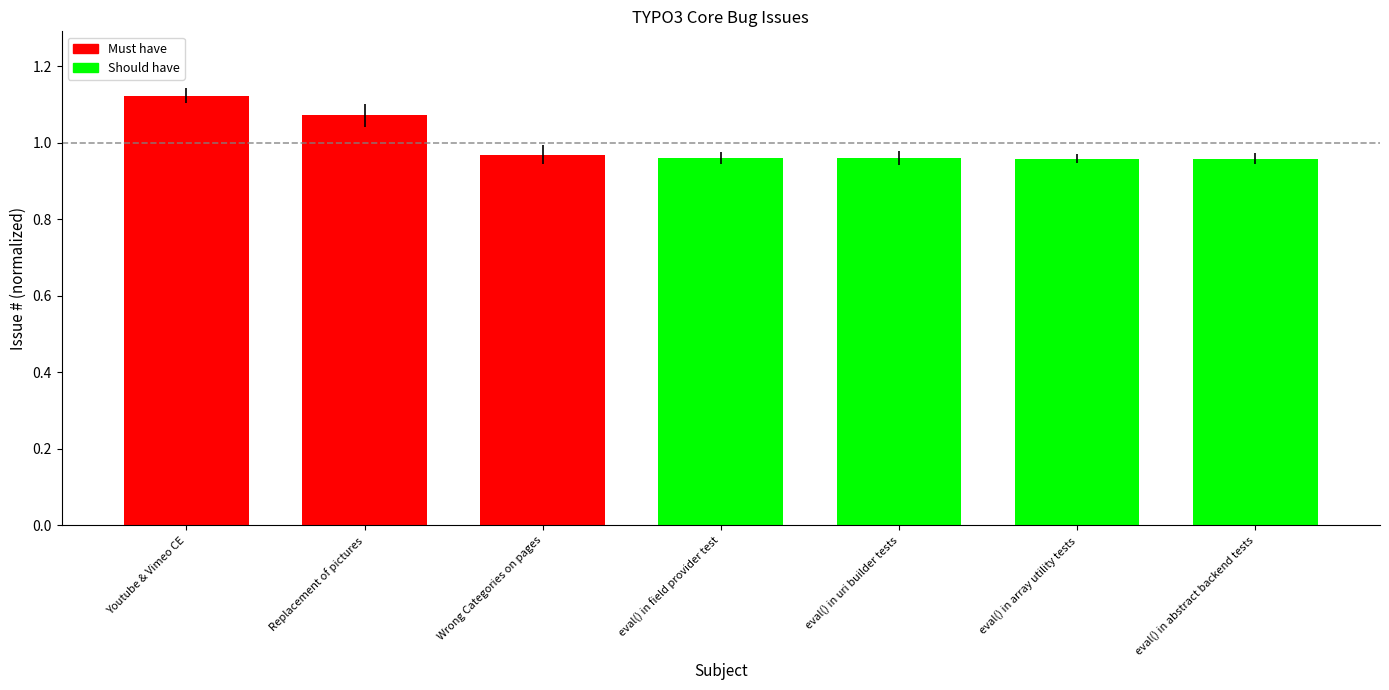

Is it true that the value at Wrong Categories on pages is 1.7?

False